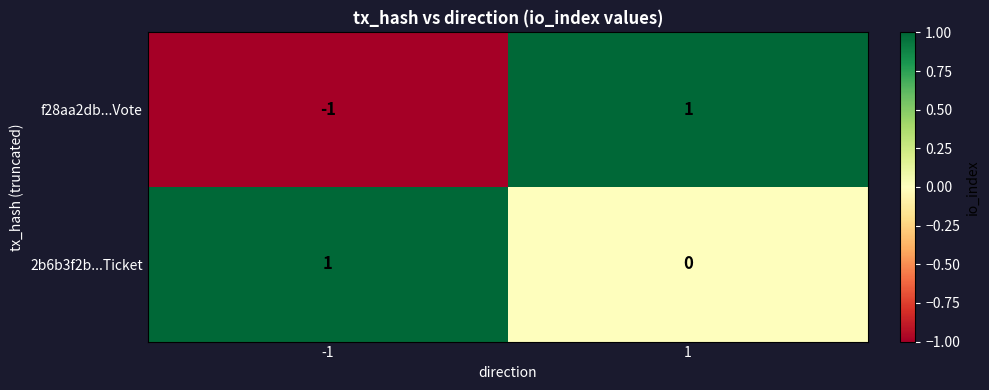

At which category is the sum across all series the highest?

1